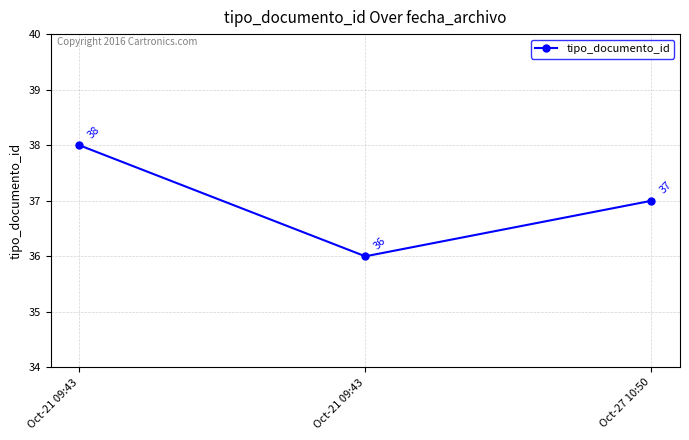

At which label is the value closest to 37?

Oct-27 10:50